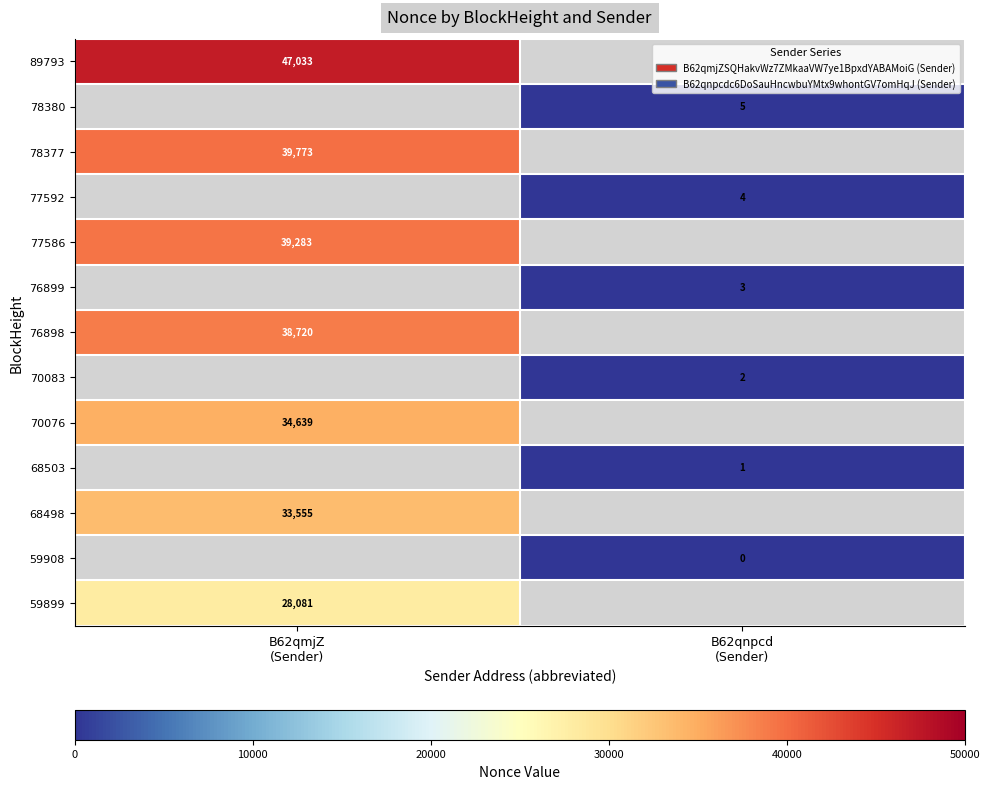

List the labels in order of 70076 value, smallest first.

B62qmjZ (Sender), B62qnpcd (Sender)